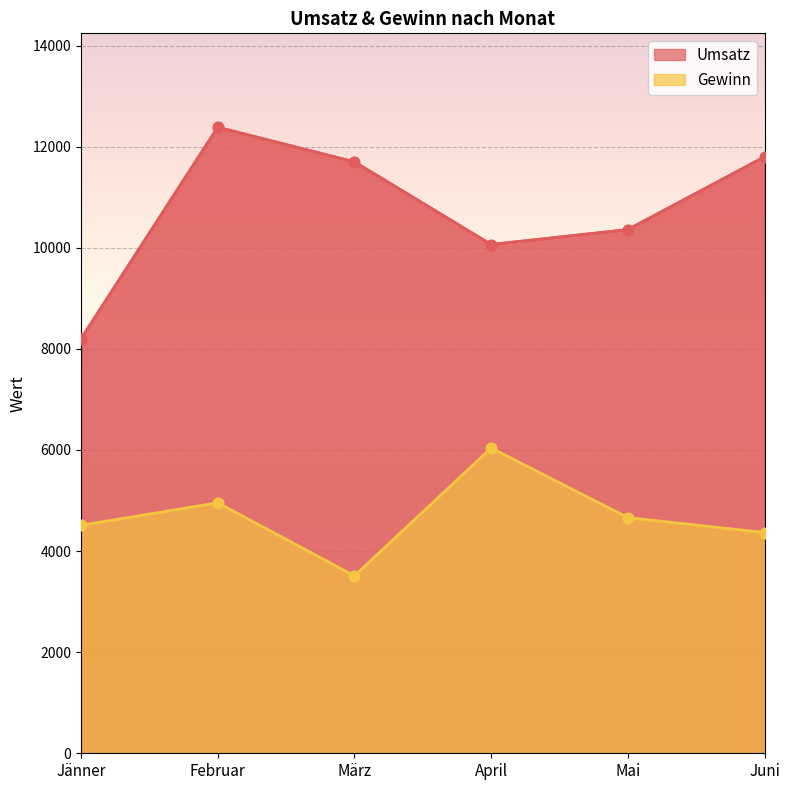

Which series reaches the maximum Y coordinate?

Umsatz